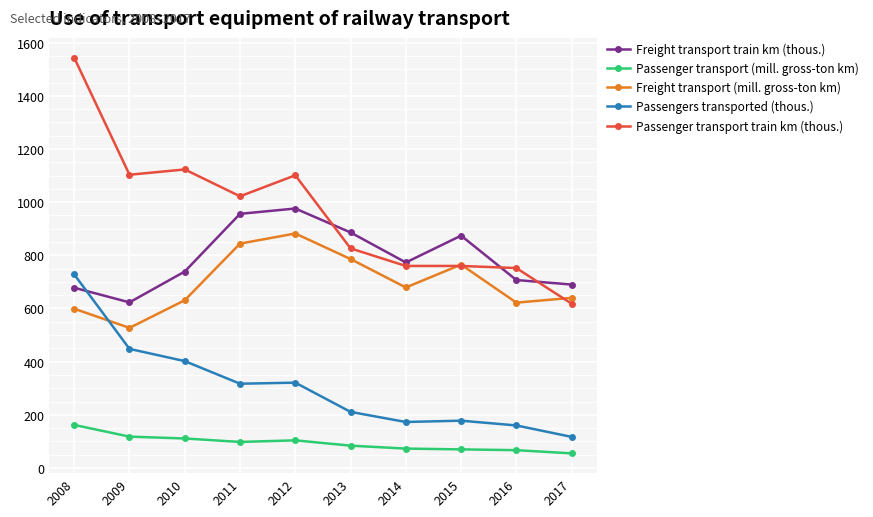

How many series are shown in this chart?

5